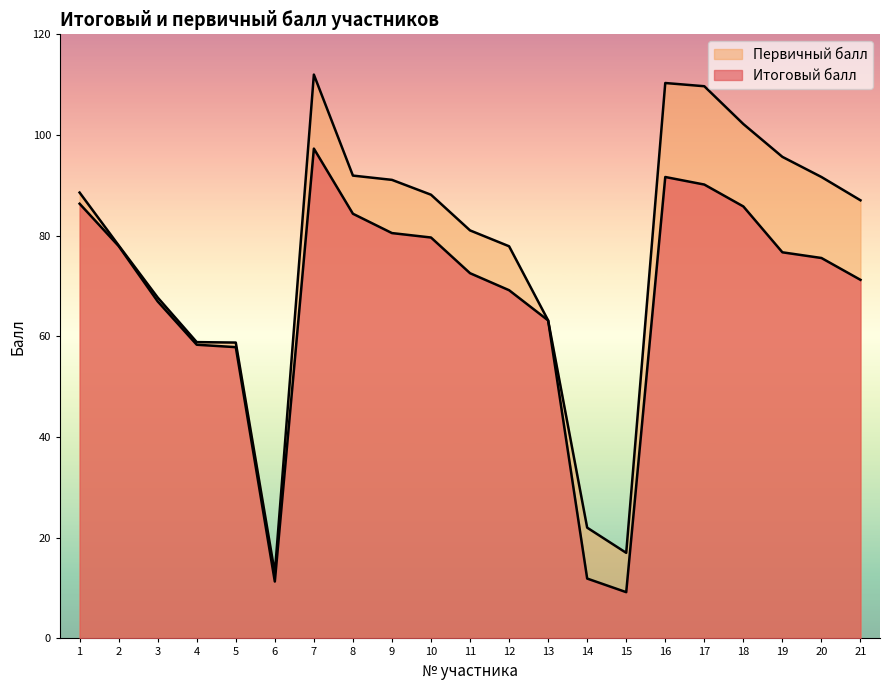

Read the Итоговый балл value at 8.

84.4